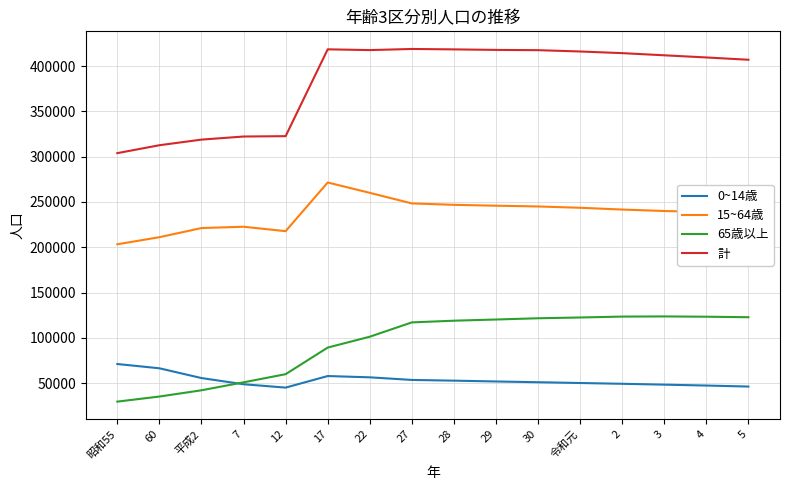

Rank the series at 22 from lowest to highest value.

0~14歳, 65歳以上, 15~64歳, 計